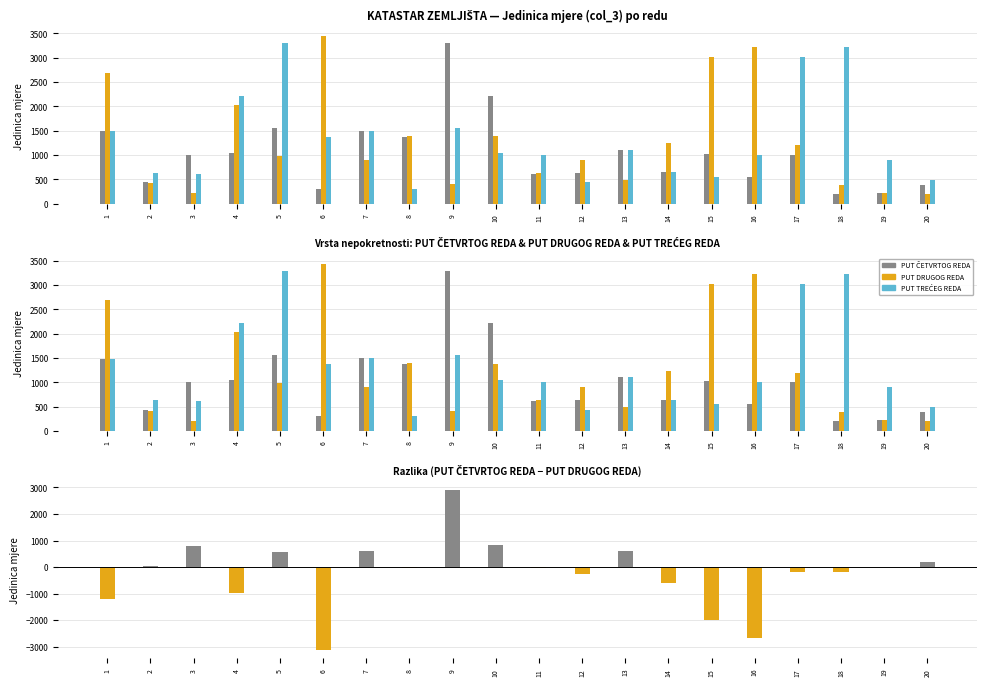

At how many categories does at least one series exceed 2072?

10